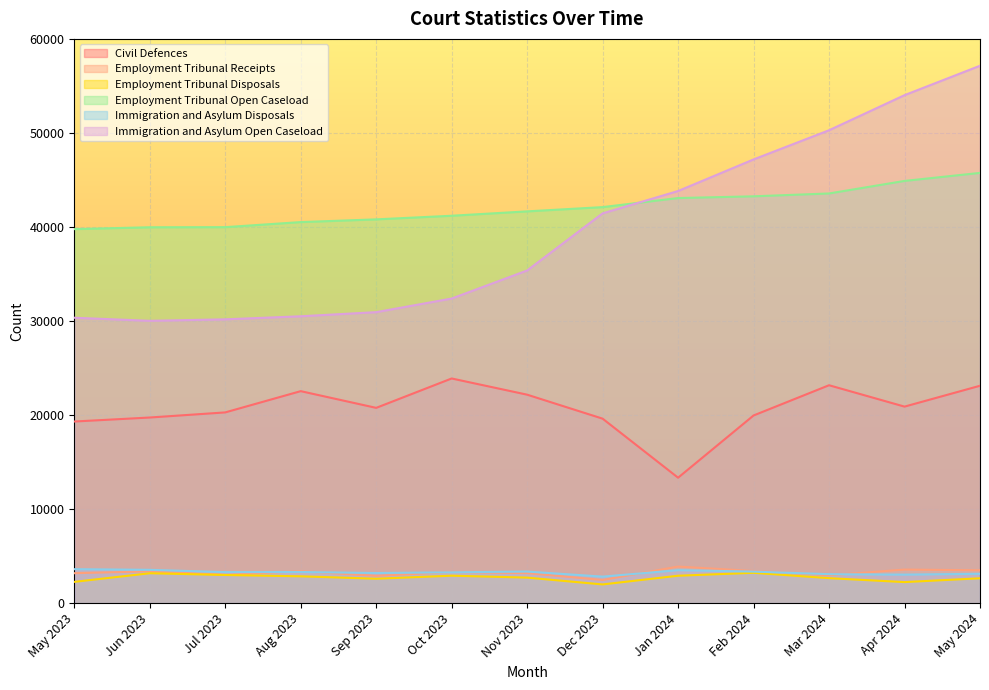

What is the difference between the second highest and minimum values in the Employment Tribunal Open Caseload series?

5129